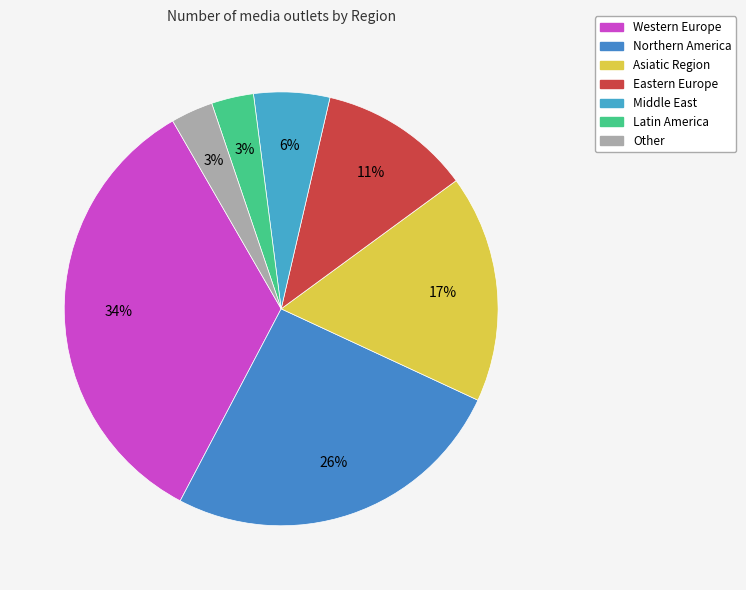

How many slices are in this pie chart?

7